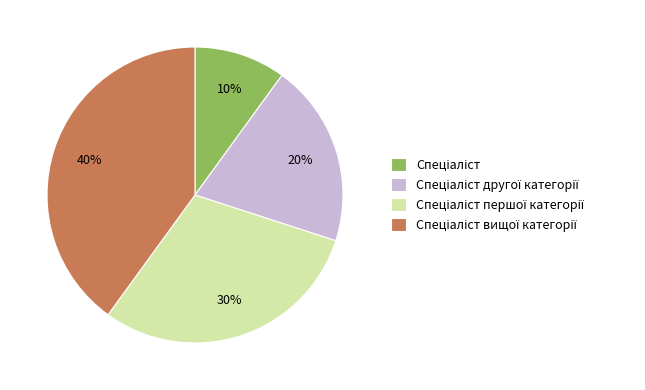

Is there any slice that represents more than half of the pie?

No